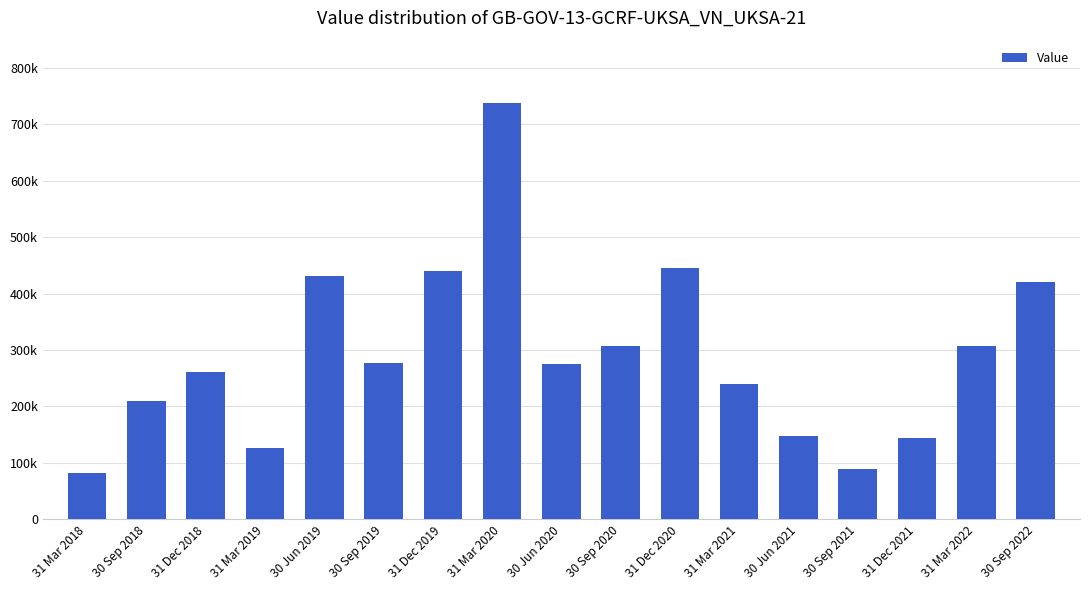

What is the average value?

290622.4